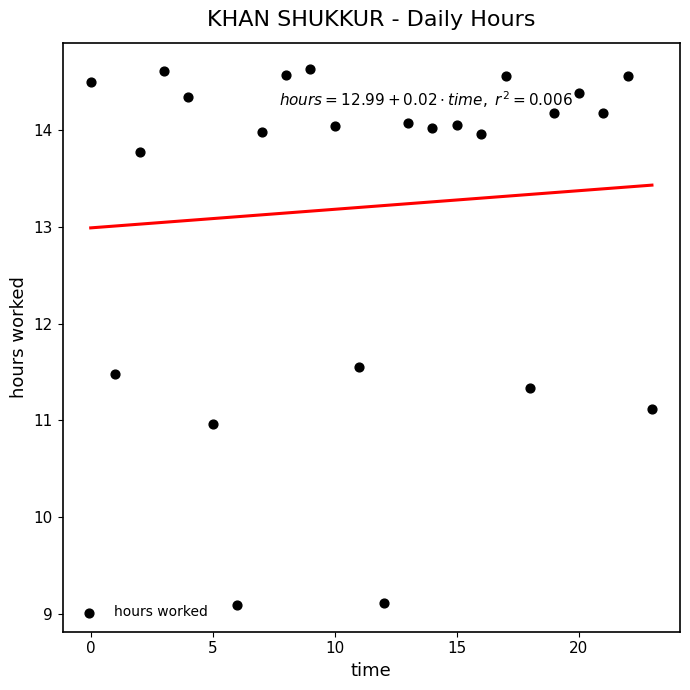

What is the range of Y values (max minus min)?

5.5